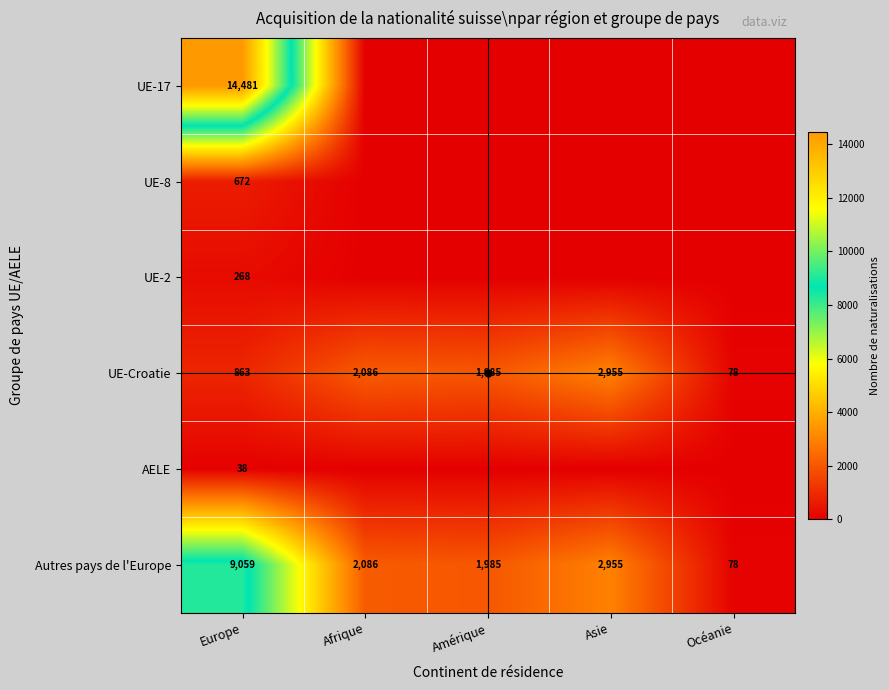

List the labels in order of UE-Croatie value, largest first.

Asie, Afrique, Amérique, Europe, Océanie